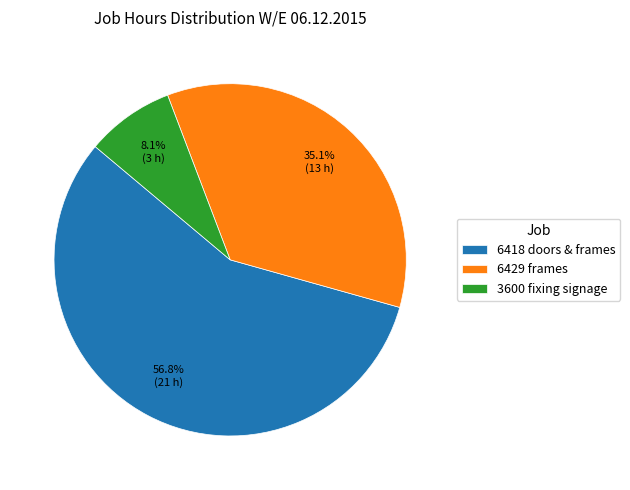

How many segments does this pie chart have?

3